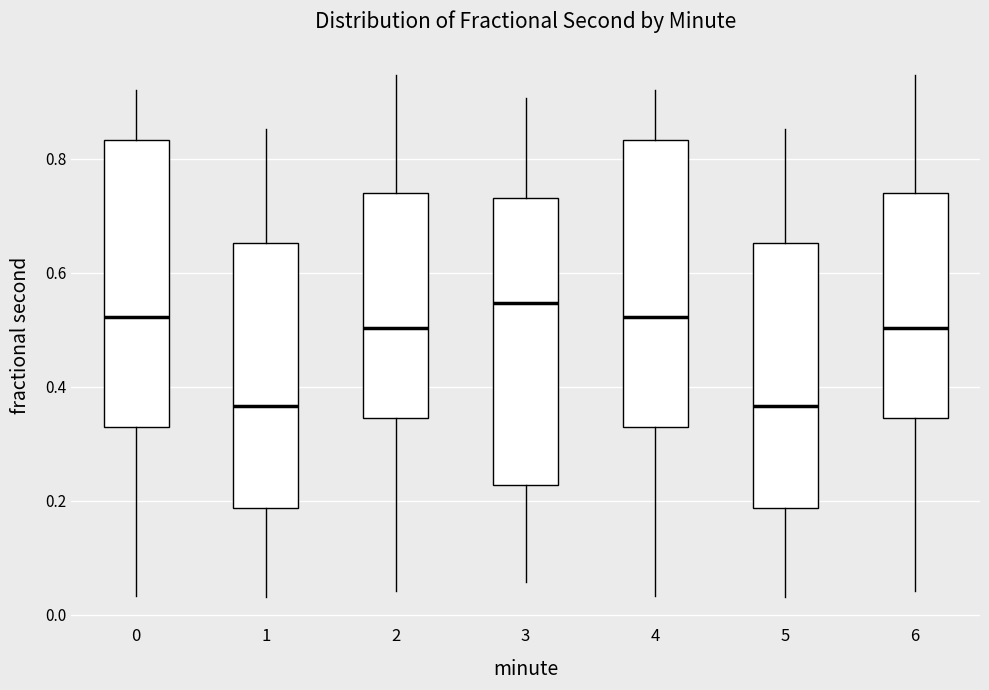

Reading left to right, transcribe this box plot: for each box, give where its median line is, the range the box spans, and where its two whiskers end, as read against the y-axis. The values are not printed on the chart, so give them approximately, as read against the axis.

0: median 0.52, box 0.34 to 0.84, whiskers 0.04 to 0.92
1: median 0.36, box 0.18 to 0.66, whiskers 0.04 to 0.86
2: median 0.50, box 0.34 to 0.74, whiskers 0.04 to 0.94
3: median 0.54, box 0.22 to 0.74, whiskers 0.06 to 0.90
4: median 0.52, box 0.34 to 0.84, whiskers 0.04 to 0.92
5: median 0.36, box 0.18 to 0.66, whiskers 0.04 to 0.86
6: median 0.50, box 0.34 to 0.74, whiskers 0.04 to 0.94